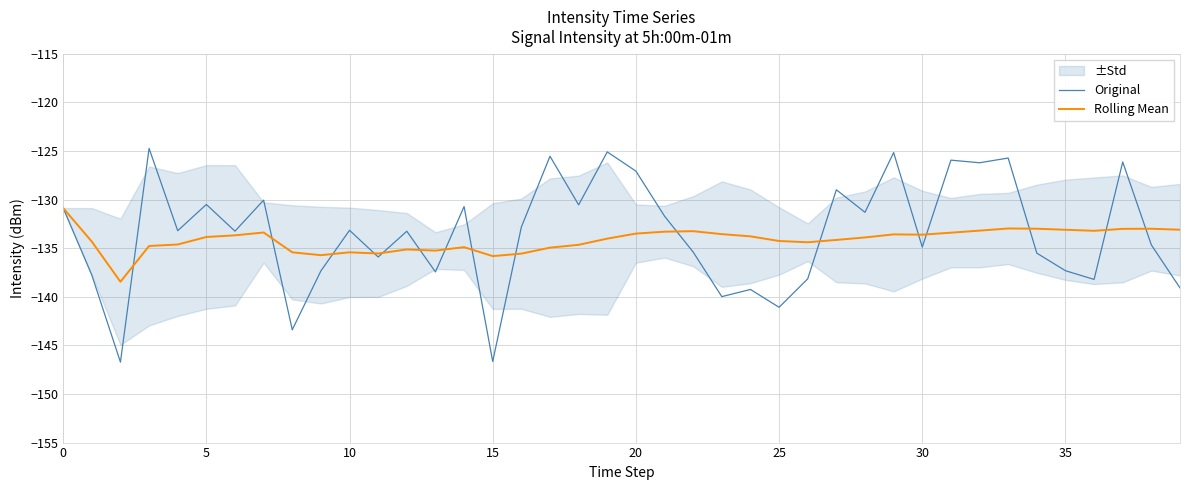

True or false: Original has a value of -141.1 at 25.

True